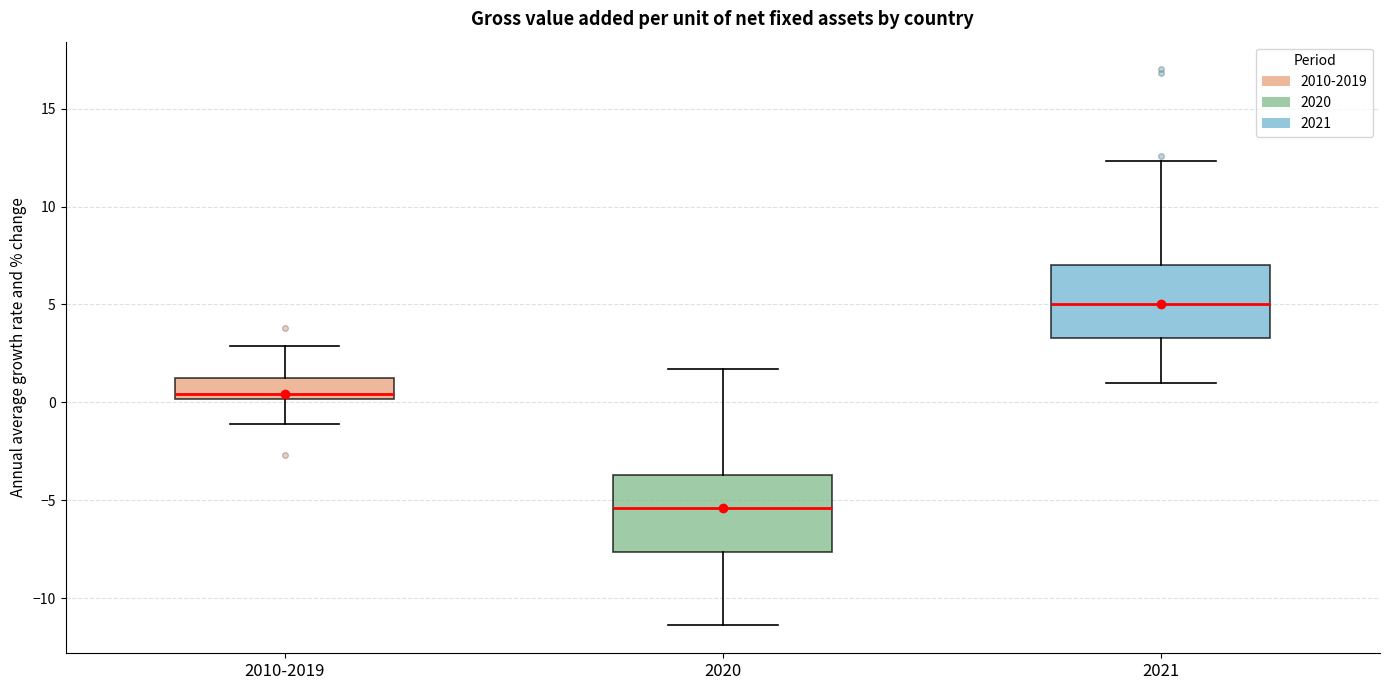

Reading left to right, read every box against the y-axis: the position of its median line, the range the box covers, and the ends of its whiskers. The values are not printed on the chart, so give them approximately, as read against the axis.

2010-2019: median 0.5, box 0.0 to 1.5, whiskers -1.0 to 3.0
2020: median -5.5, box -7.5 to -3.5, whiskers -11.5 to 1.5
2021: median 5.0, box 3.5 to 7.0, whiskers 1.0 to 12.5